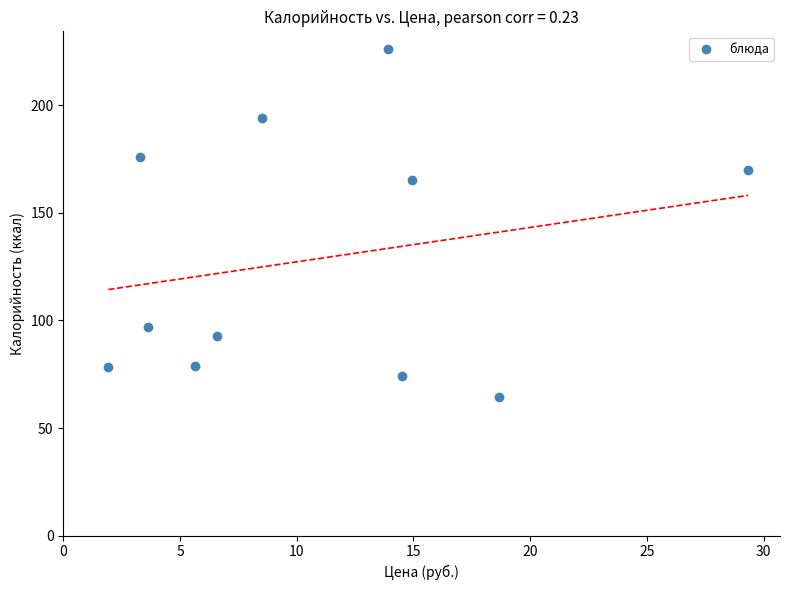

What is the range of X values (max minus min)?

27.4